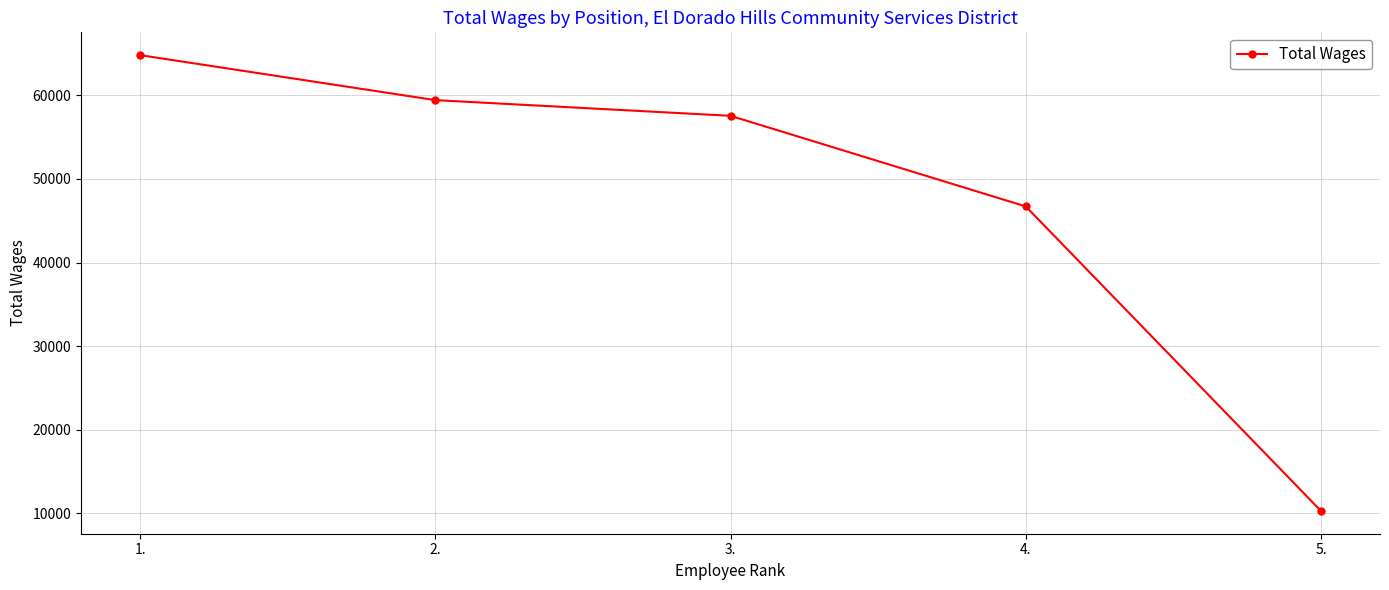

What is the value of the 4th point from the left?

46716